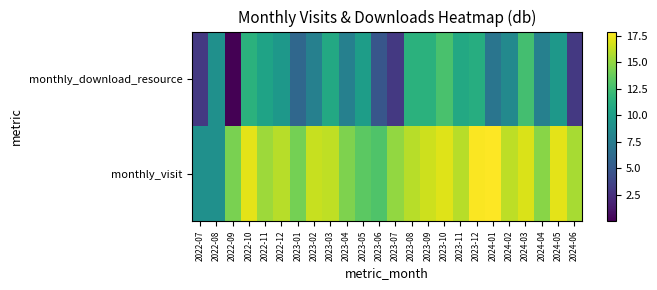

Rank the series by their average value, from lowest to highest.

monthly_download_resource, monthly_visit